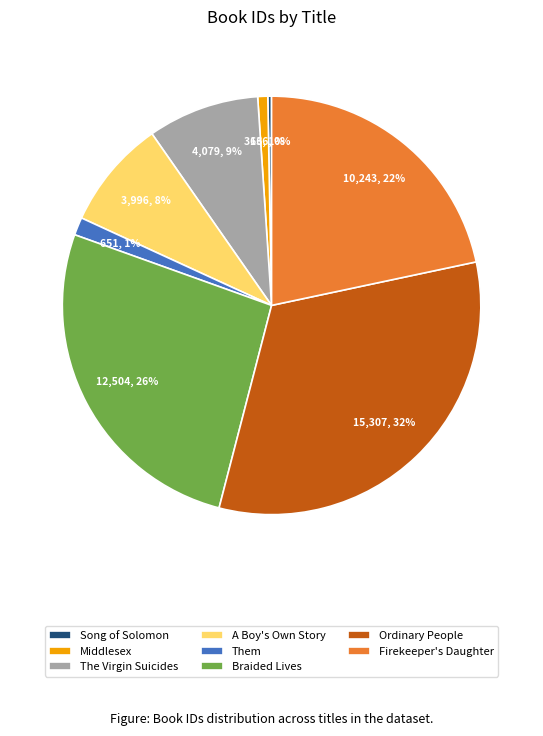

Does A Boy's Own Story represent more than half of the total?

No